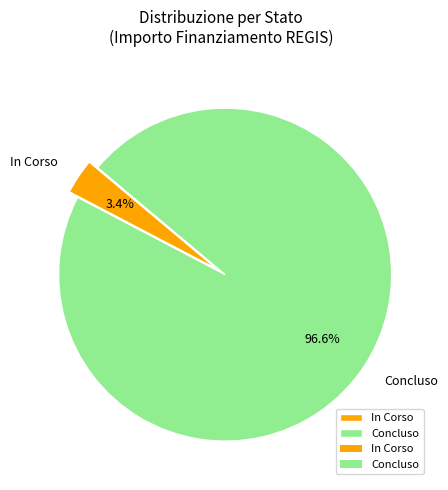

Rank the categories by value from highest to lowest.

Concluso, In Corso